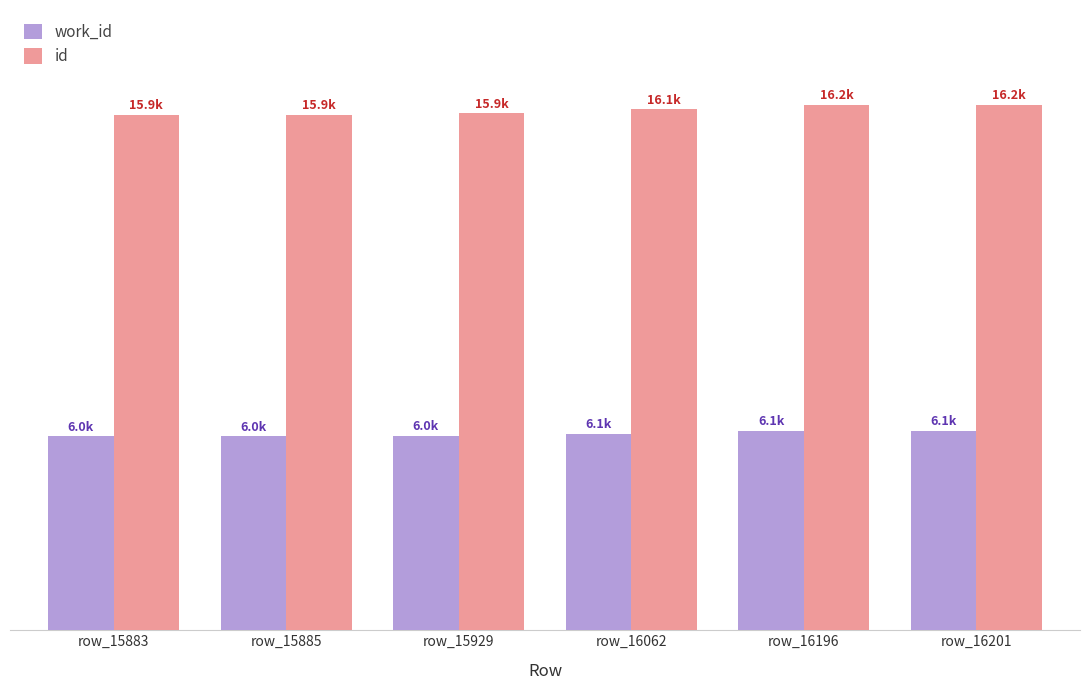

What are all the series names shown in the legend?

work_id, id